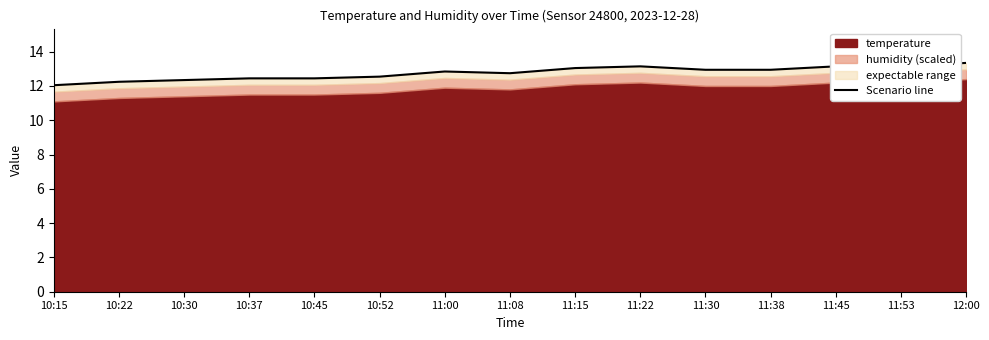

Rank the categories by value from highest to lowest.

12:00, 11:22, 11:45, 11:53, 11:15, 11:30, 11:38, 11:00, 11:08, 10:52, 10:37, 10:45, 10:30, 10:22, 10:15